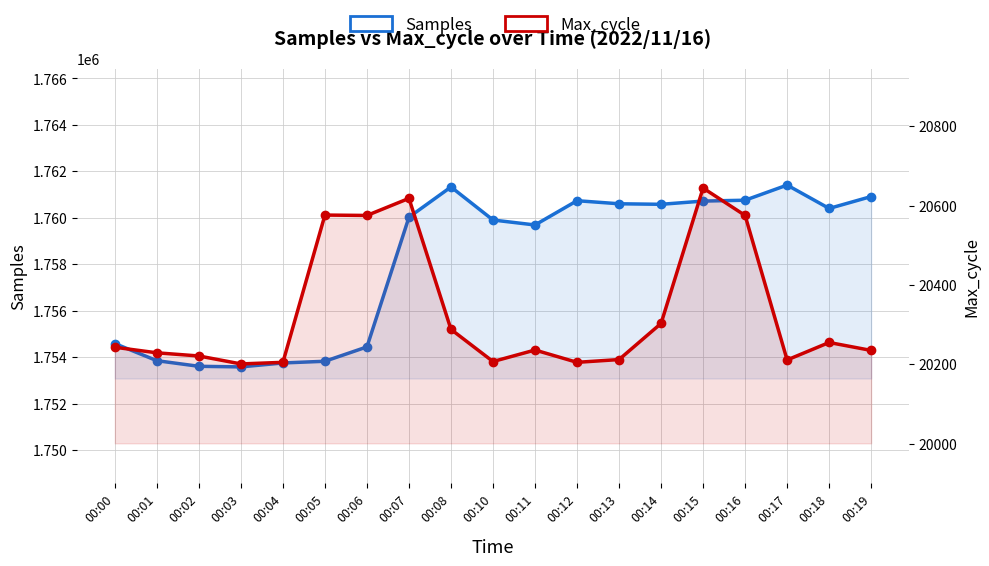

At which label is Samples closest to 1757493?

00:11